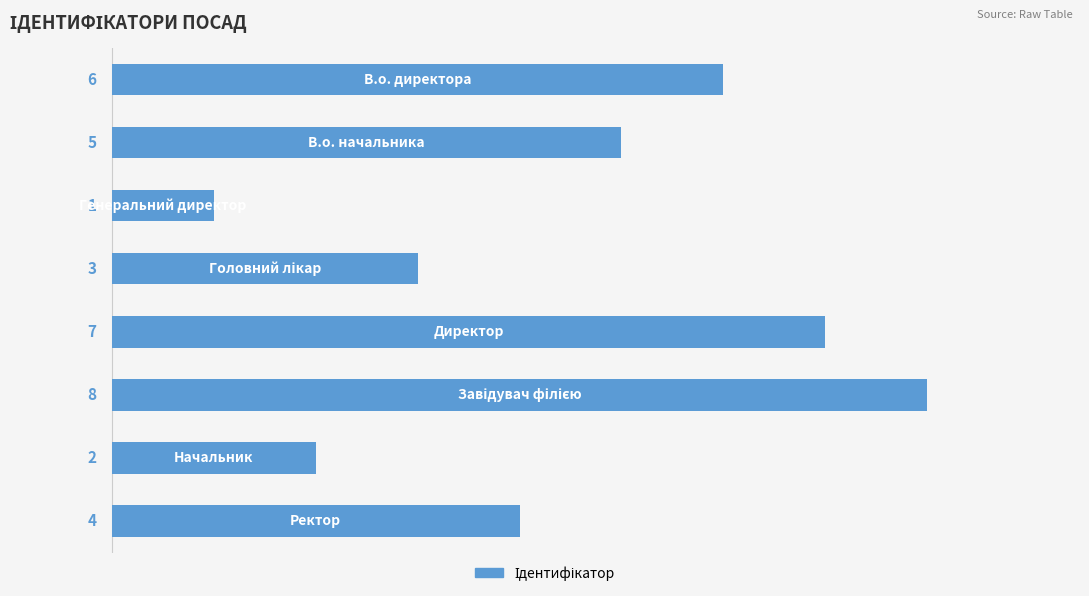

What is the greatest value displayed?

8